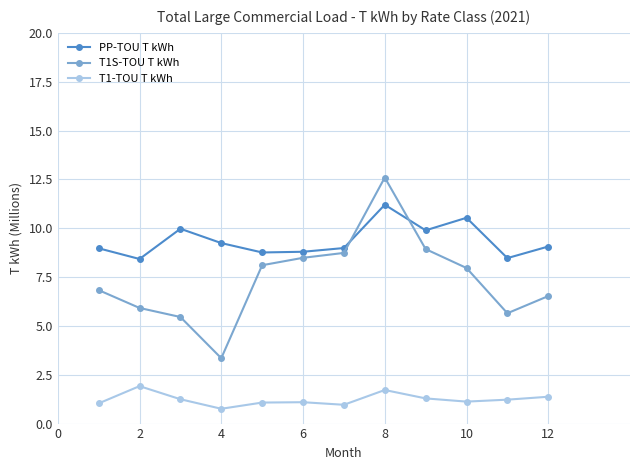

Which series has the largest total across all categories?

PP-TOU T kWh